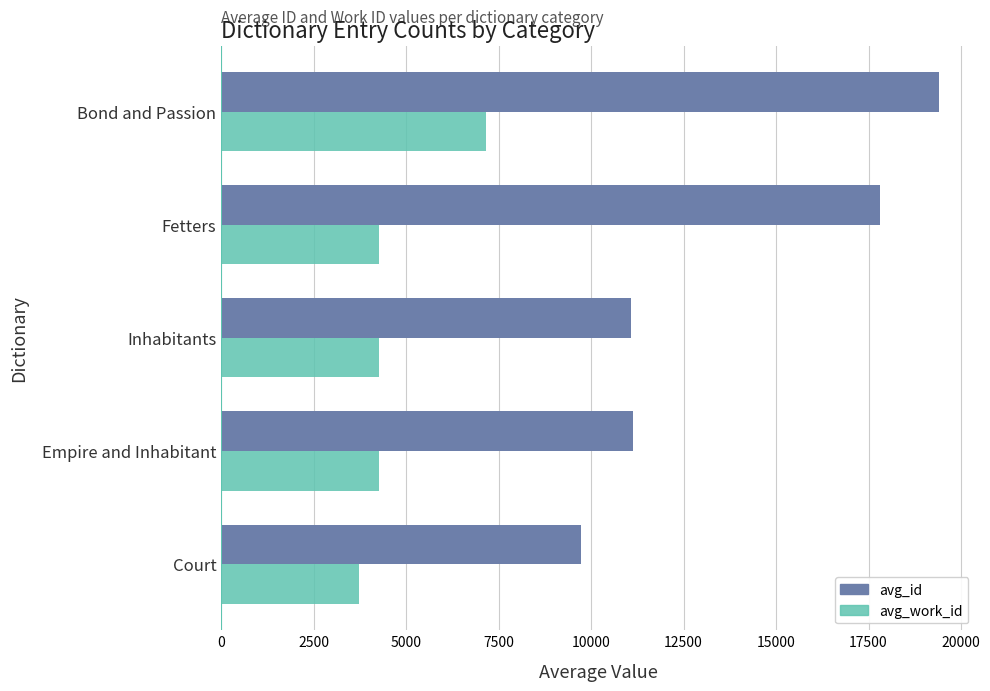

Where is avg_work_id nearest to the value 5441?

Fetters